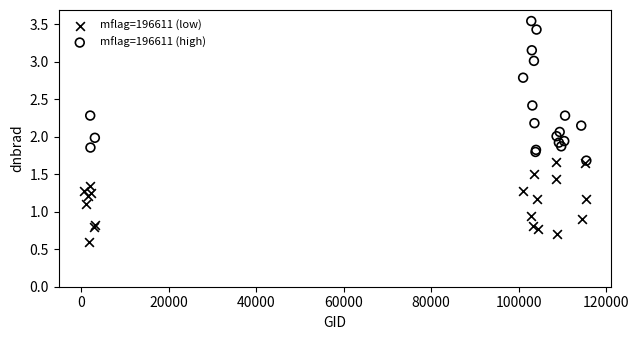

Which series contains the highest Y value?

mflag=196611 (high)